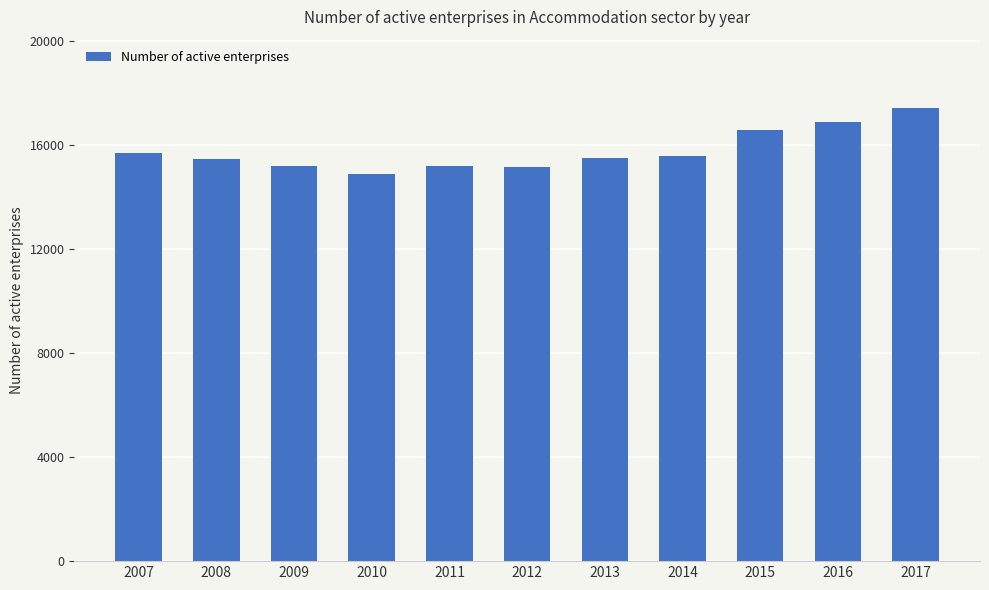

How many bars are there in total?

11